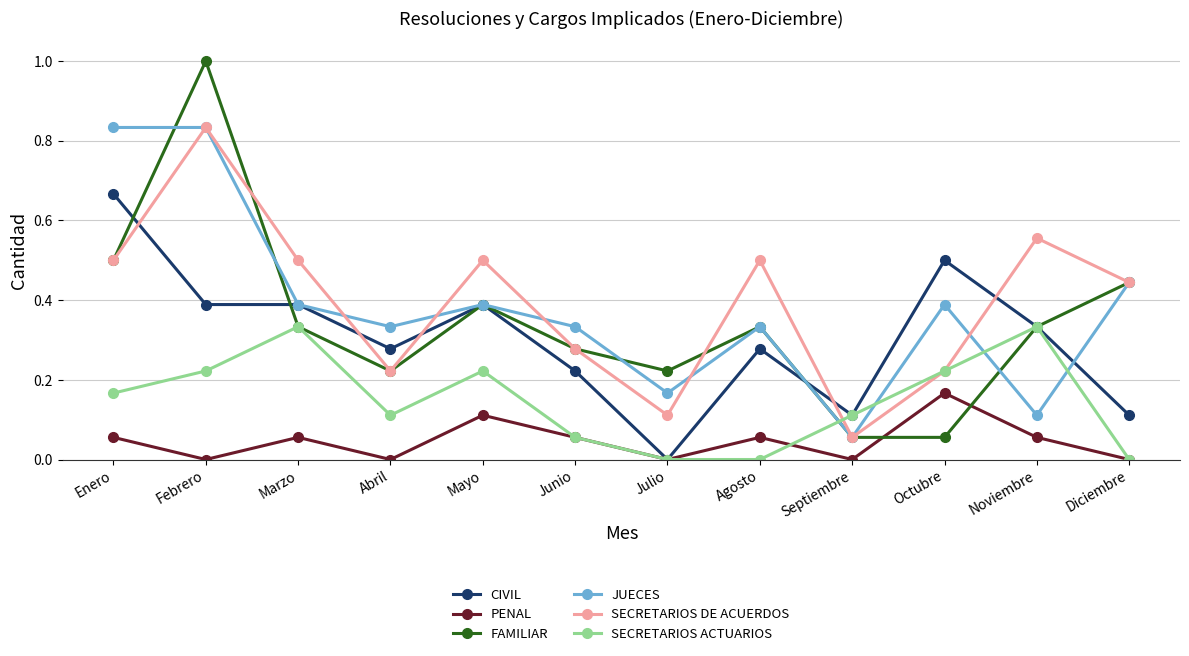

What is the label of the 12th point from the right?

Enero